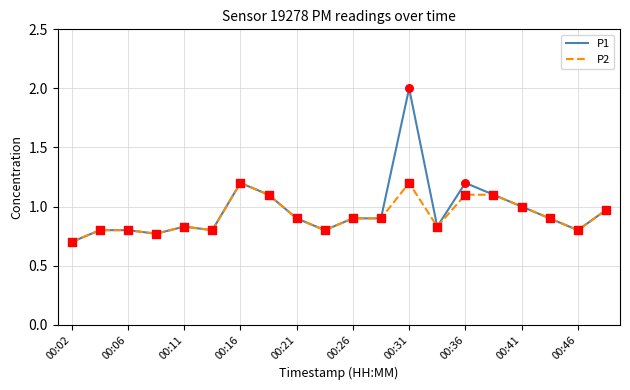

Which series has the largest range (max minus min)?

P1